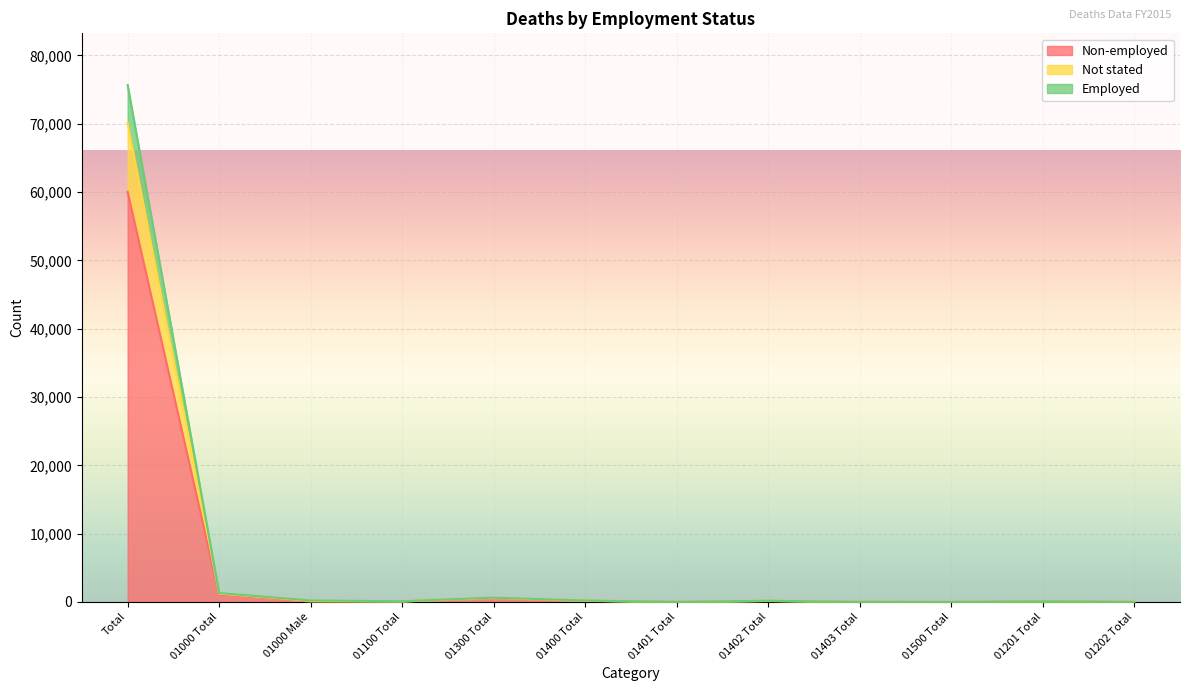

How many interior local valleys does the Non-employed series have?

7